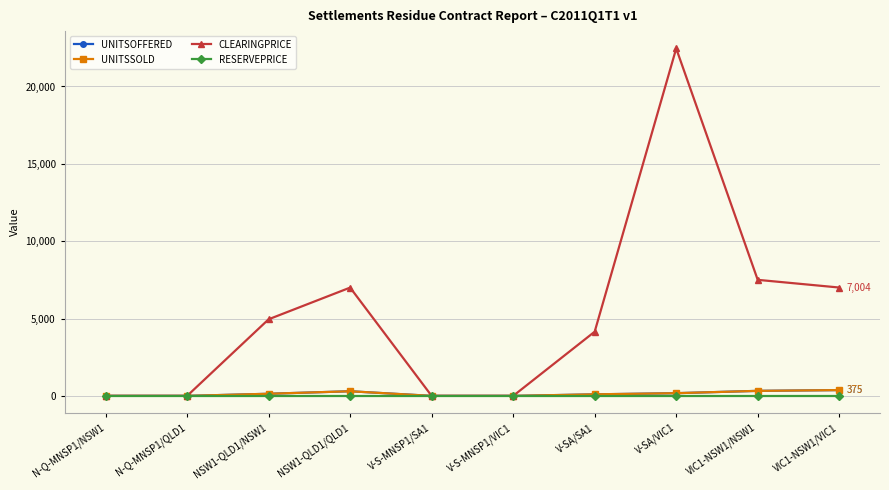

Is this an area chart (filled region under the line)?

No